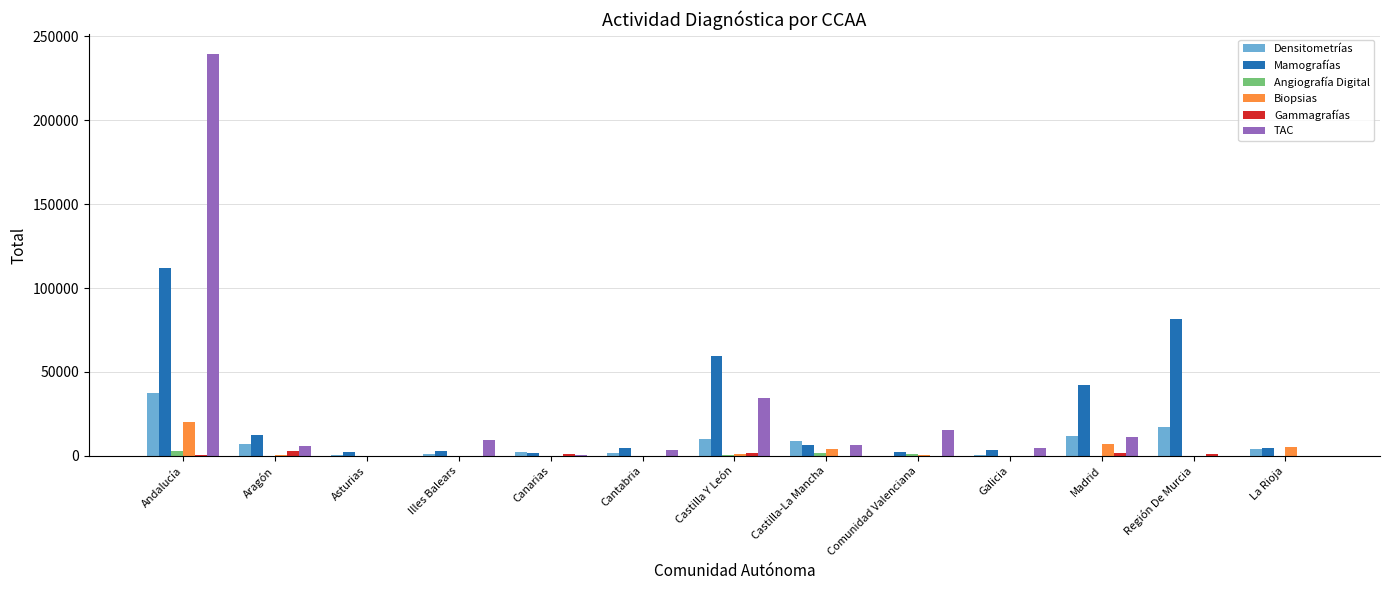

What is the sum of all TAC values?

331536